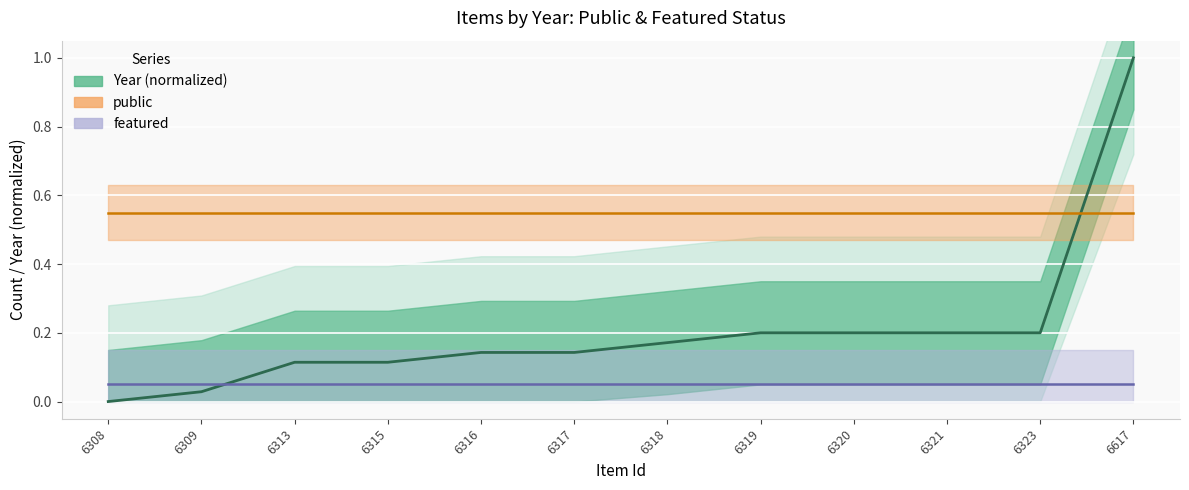

At 6317, list the series in order from largest to smallest.

public, Year (normalized), featured